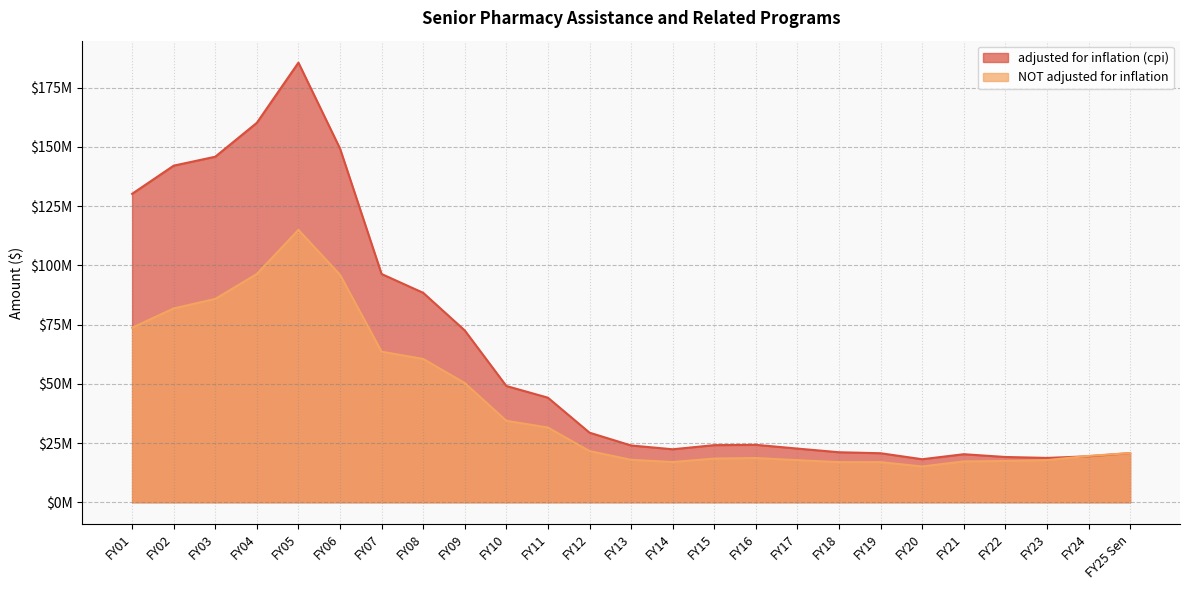

How many data points in adjusted for inflation (cpi) are less than 24243924?

12